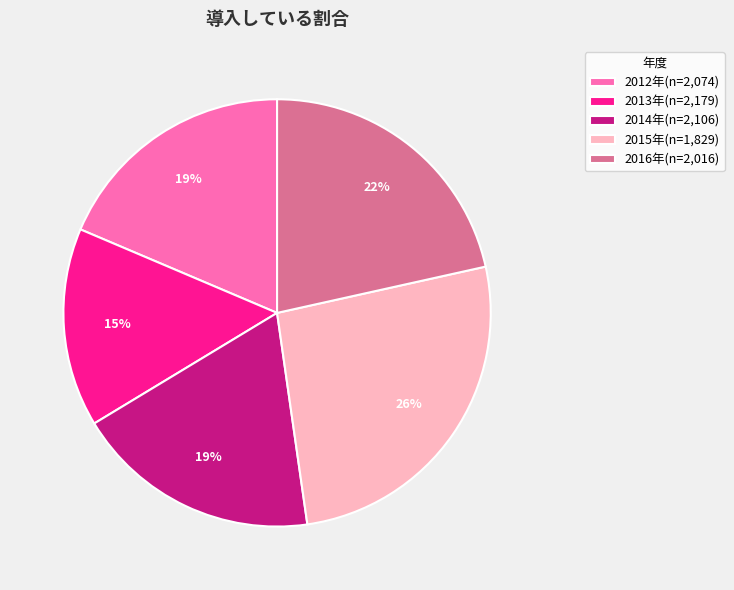

To the nearest percent, what portion does 2013年(n=2,179) represent?

15%